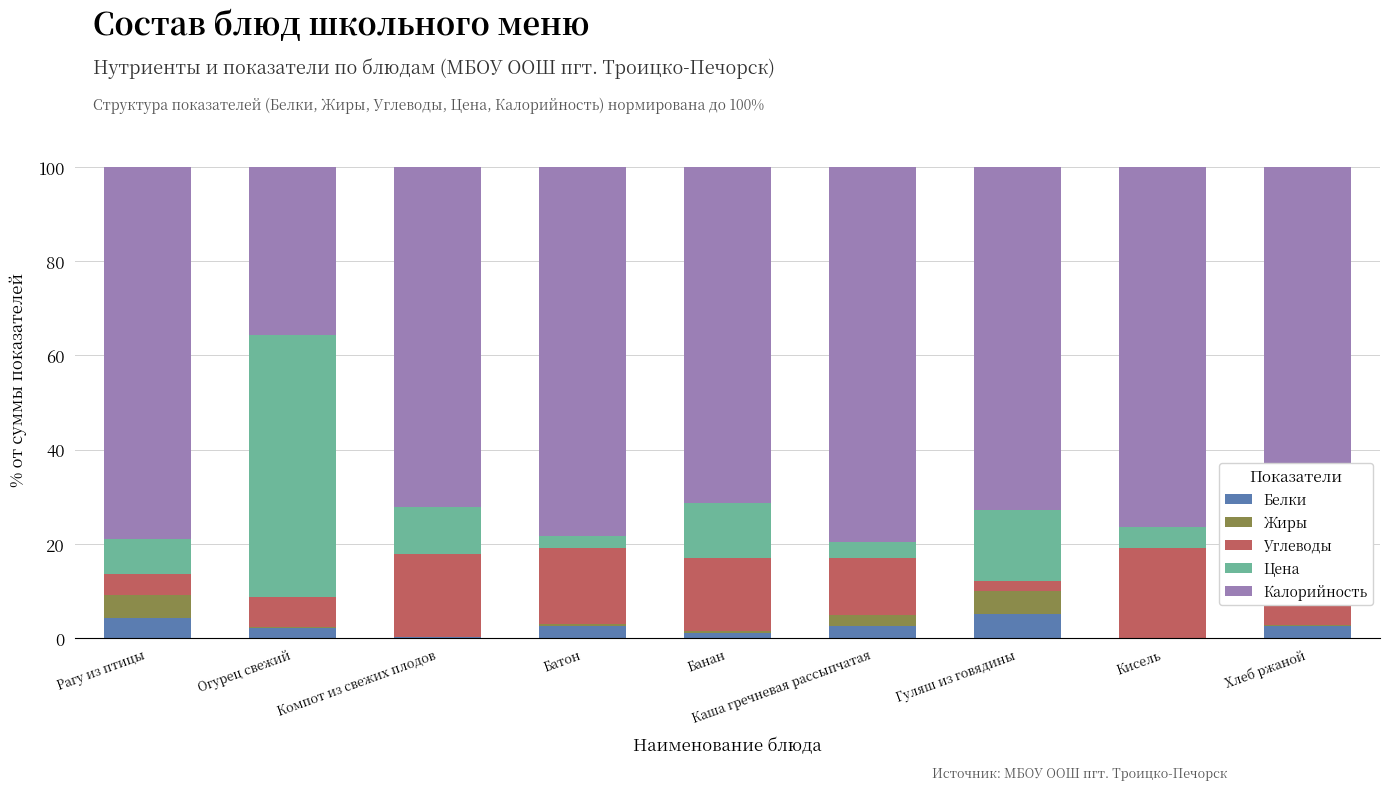

Is the value of Калорийность at Гуляш из говядины greater than the value of Жиры at Хлеб ржаной?

Yes